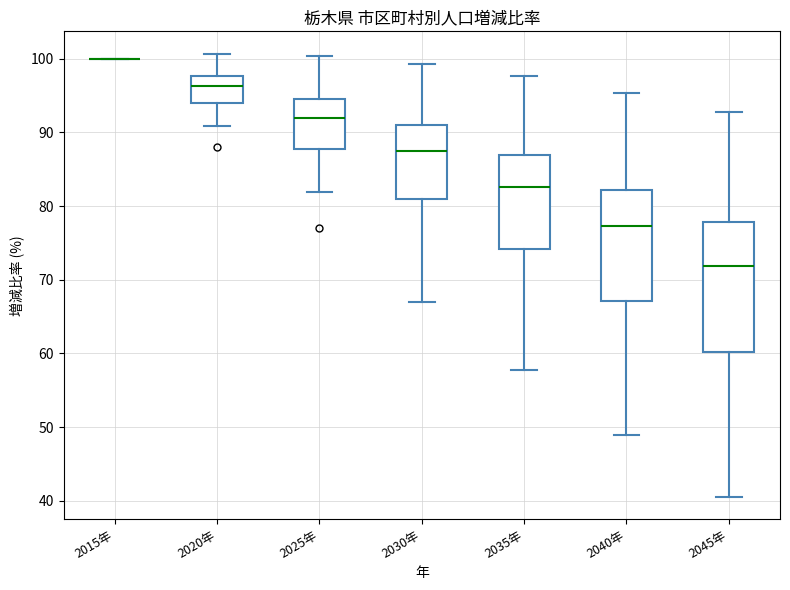

Reading left to right, transcribe this box plot: for each box, give where its median line is, the range the box spans, and where its two whiskers end, as read against the y-axis. The values are not printed on the chart, so give them approximately, as read against the axis.

2015年: box collapsed to a line at 100, whiskers 100 to 100
2020年: median 96, box 94 to 98, whiskers 91 to 101
2025年: median 92, box 88 to 95, whiskers 82 to 100
2030年: median 87, box 81 to 91, whiskers 67 to 99
2035年: median 83, box 74 to 87, whiskers 58 to 98
2040年: median 77, box 67 to 82, whiskers 49 to 95
2045年: median 72, box 60 to 78, whiskers 41 to 93